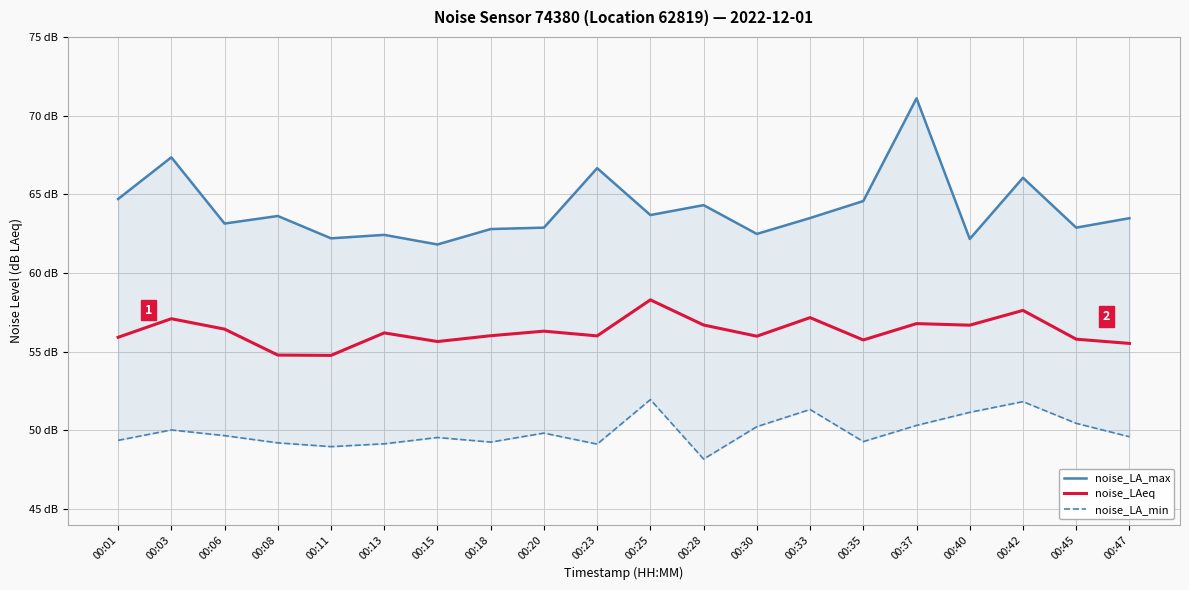

How many interior local valleys does the noise_LAeq series have?

6